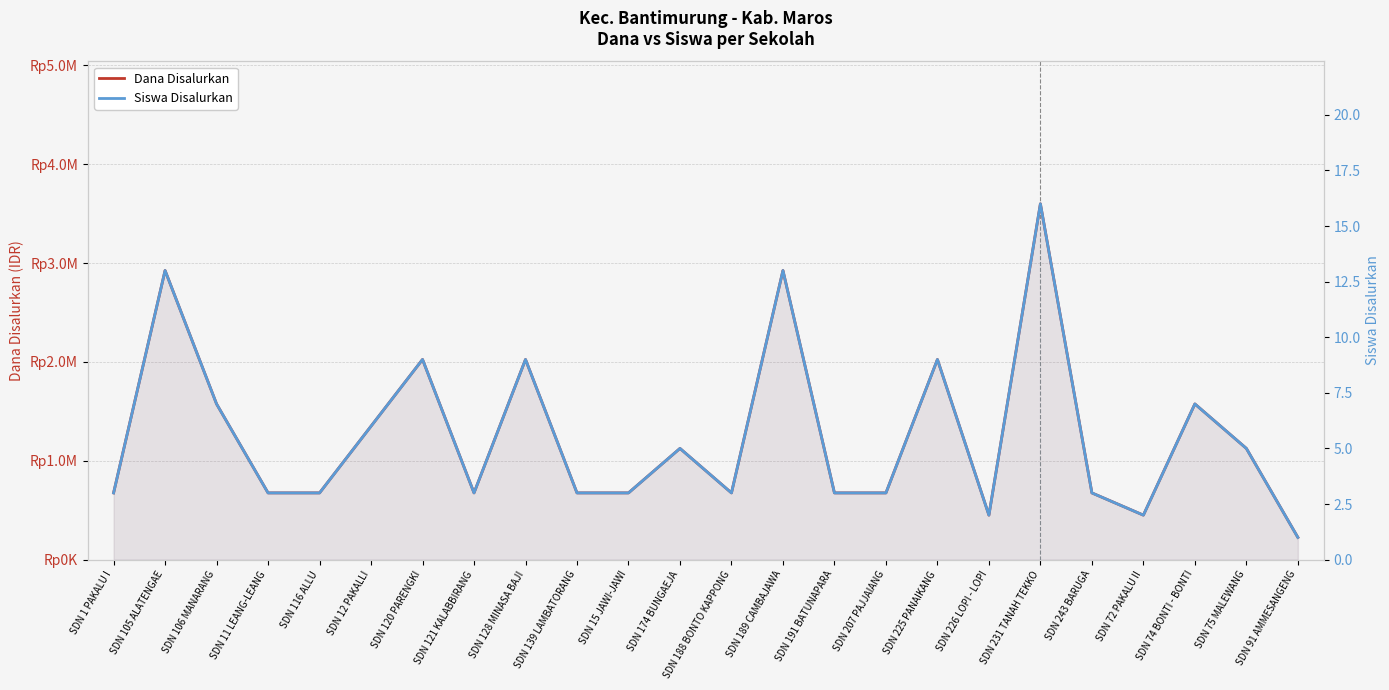

What is the spread (max minus min) of values at SDN 72 PAKALU II?

449998